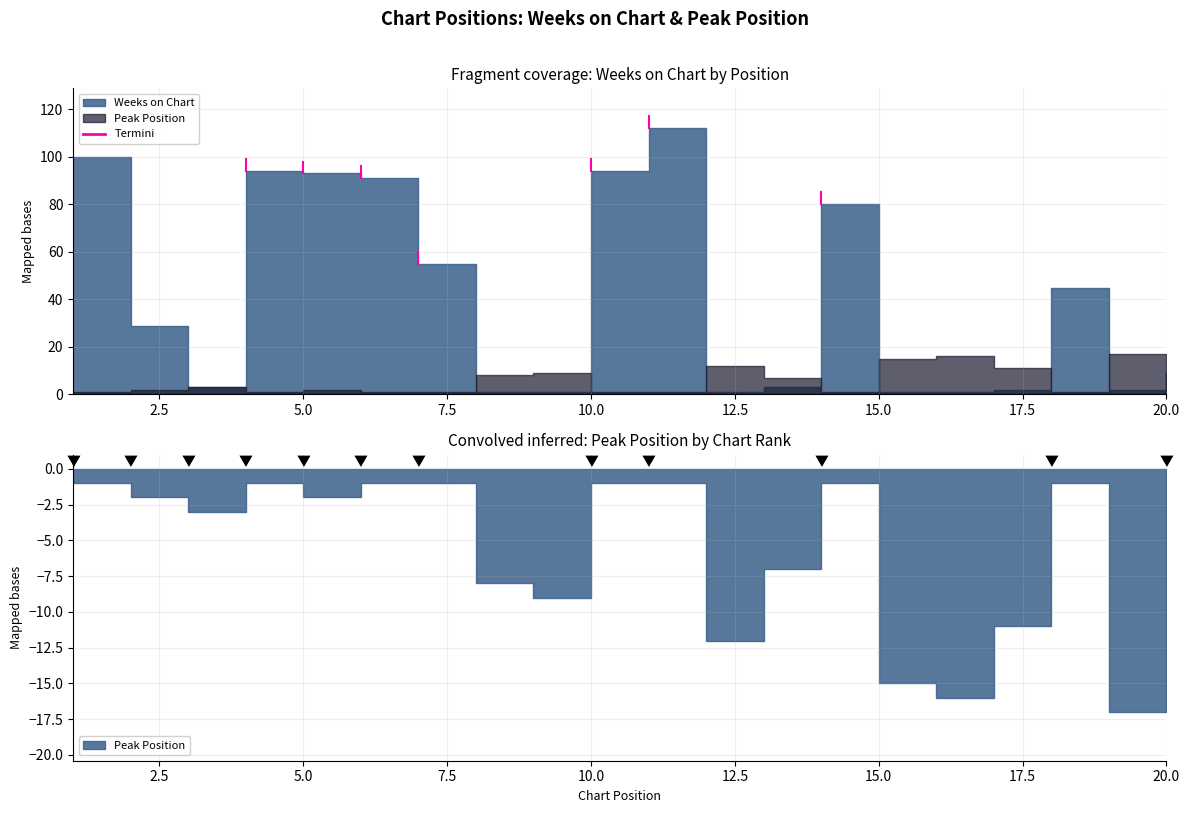

Which series changed the most between 1 and 16?

Weeks on Chart